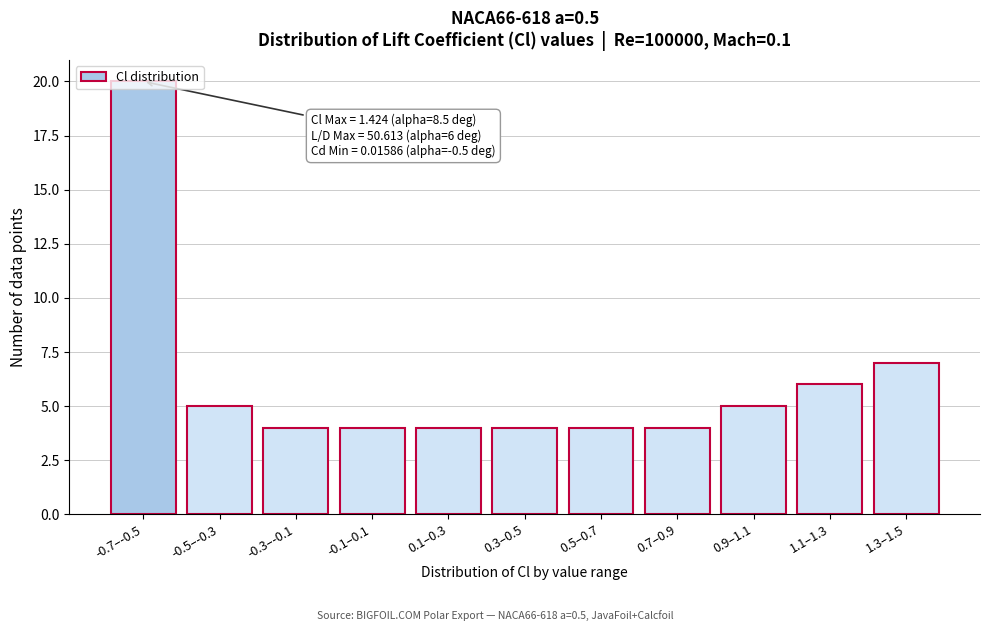

What is the smallest value displayed?

4